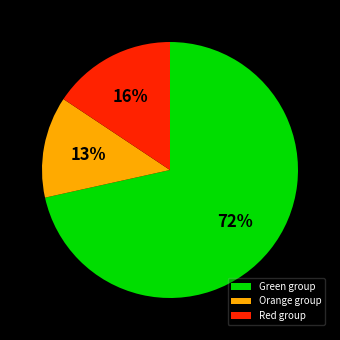

To the nearest percent, what is the average slice percentage?

33%